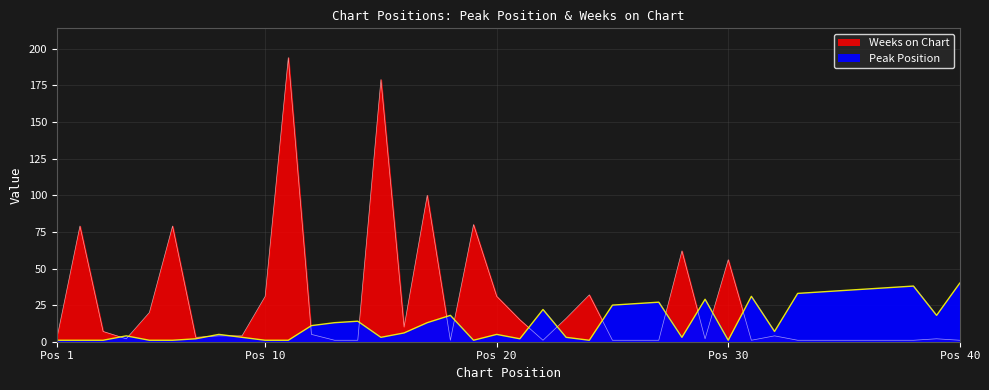

How many data points does each series have?

40